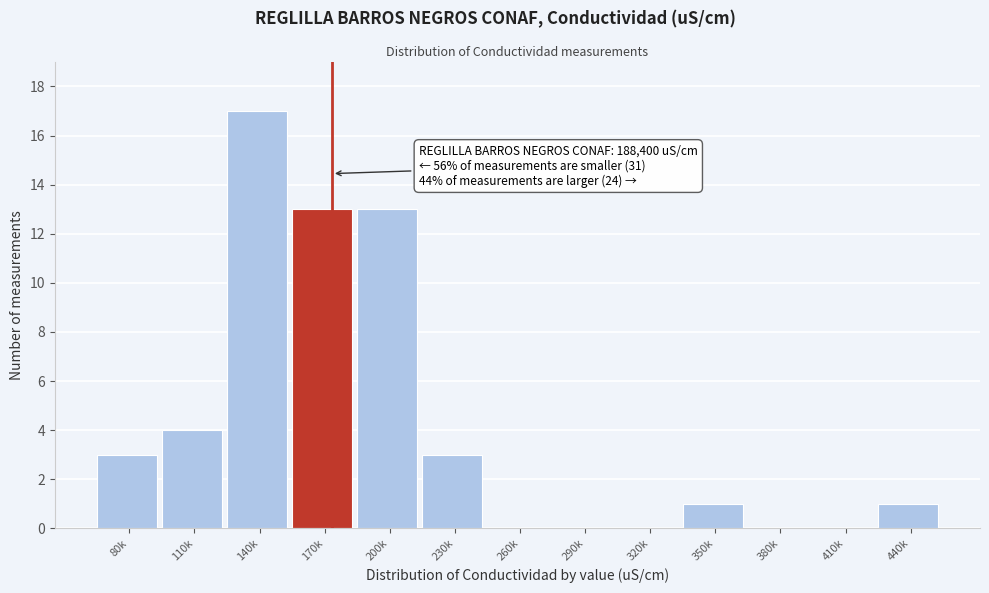

Reading left to right, extract all data points from this chart.

80k=3	110k=4	140k=17	170k=13	200k=13	230k=3	260k=0	290k=0	320k=0	350k=1	380k=0	410k=0	440k=1